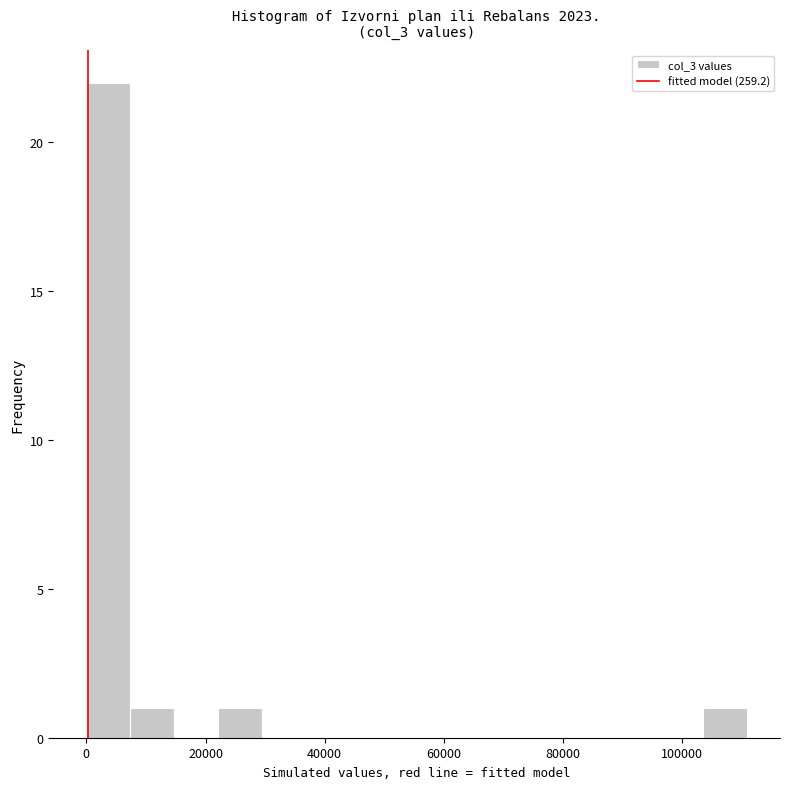

Around what value on the x-axis is the tallest bar? Give the approximate position of its centre, as read against the axis.

4000